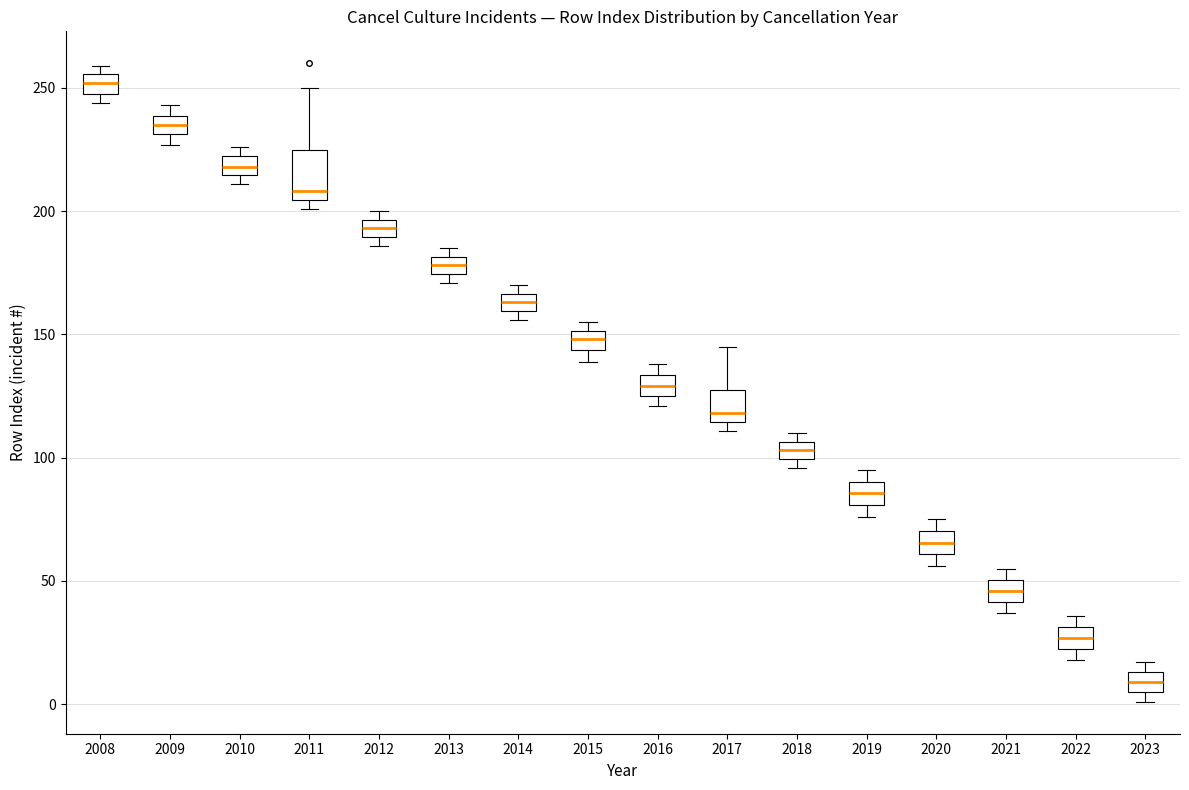

Comparing the boxes themselves (not the whiskers), which one is the tallest?

2011